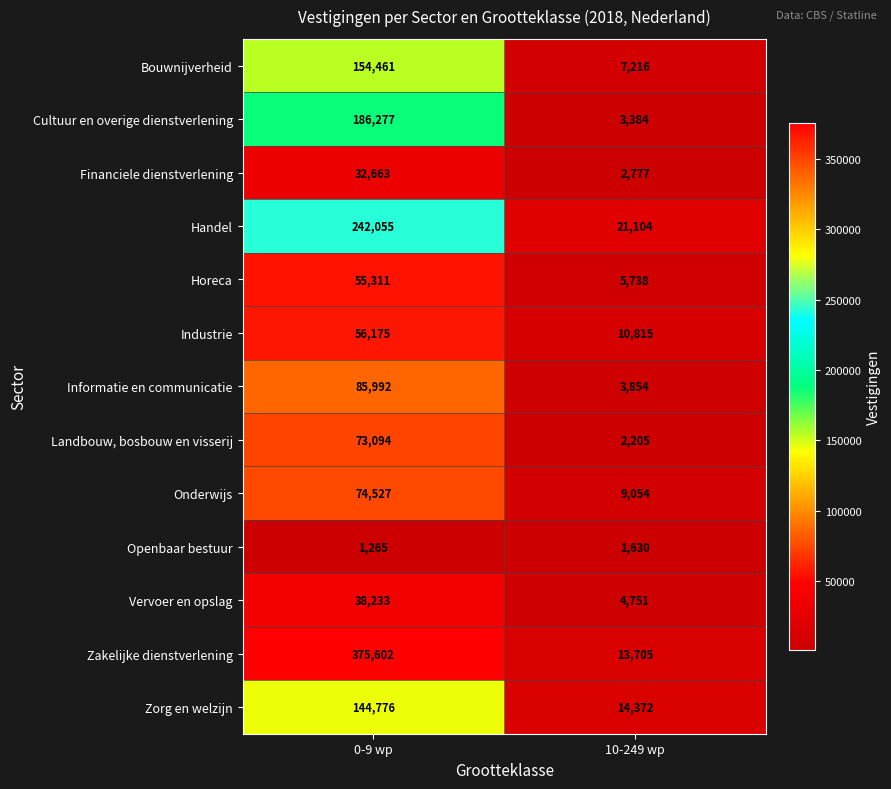

What is the sum of the Vervoer en opslag values at 0-9 wp and 10-249 wp?

42984